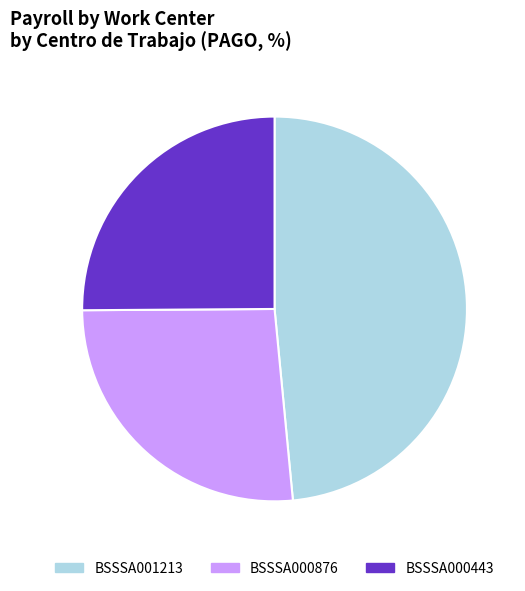

Do BSSSA000443 and BSSSA001213 together represent more than half of the pie?

Yes